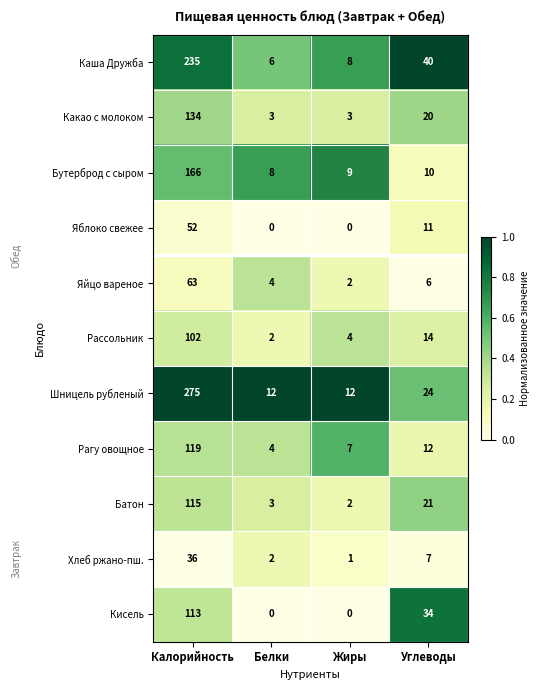

What is the difference between the highest and lowest values at Белки?

12